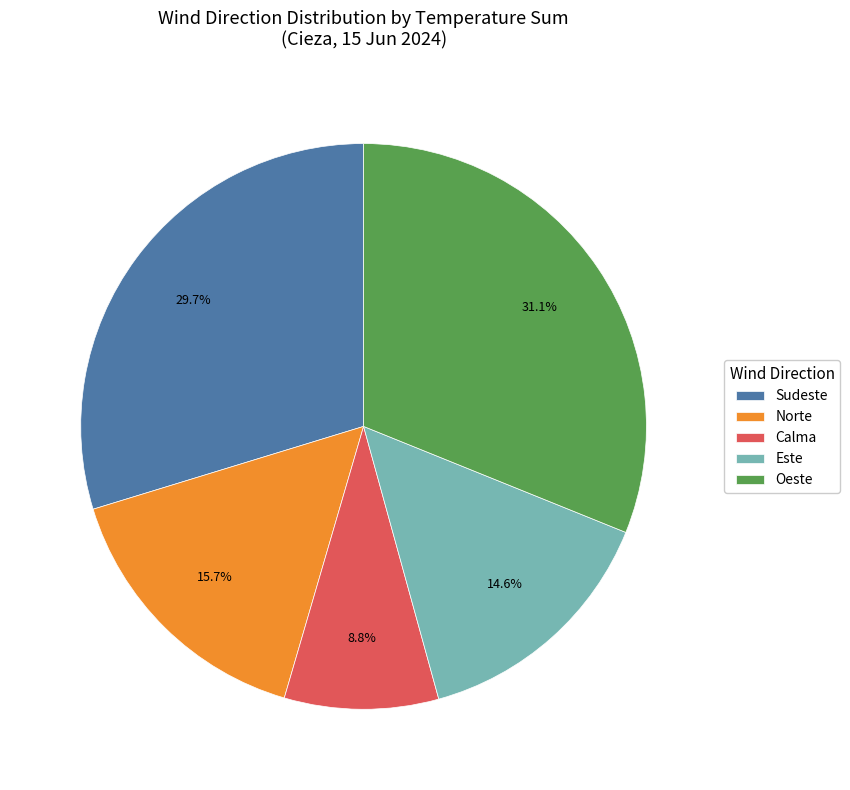

To the nearest percent, what is the average slice percentage?

20%